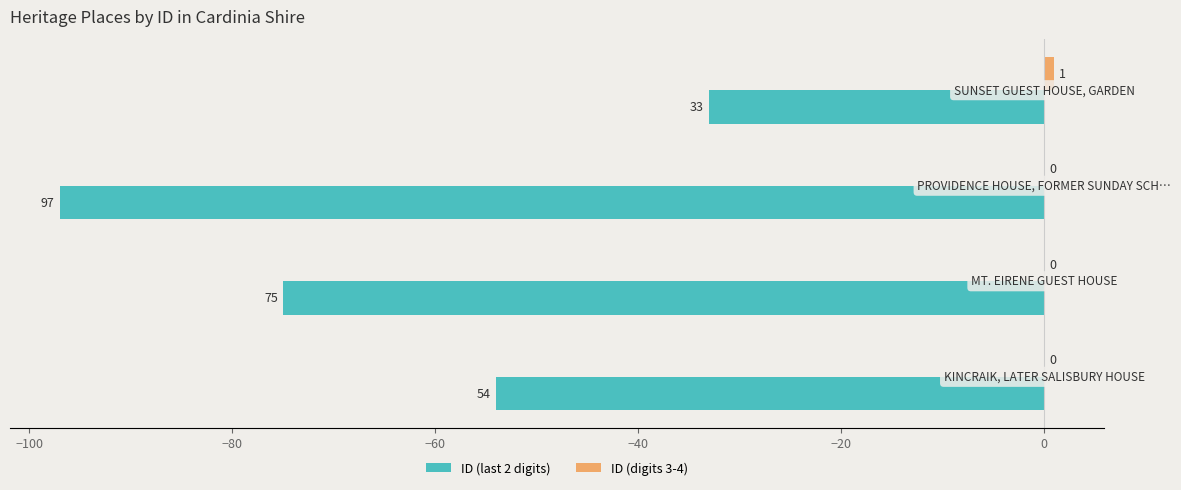

What is the value of the ID (digits 3-4) bar at the 4th from the left?

1